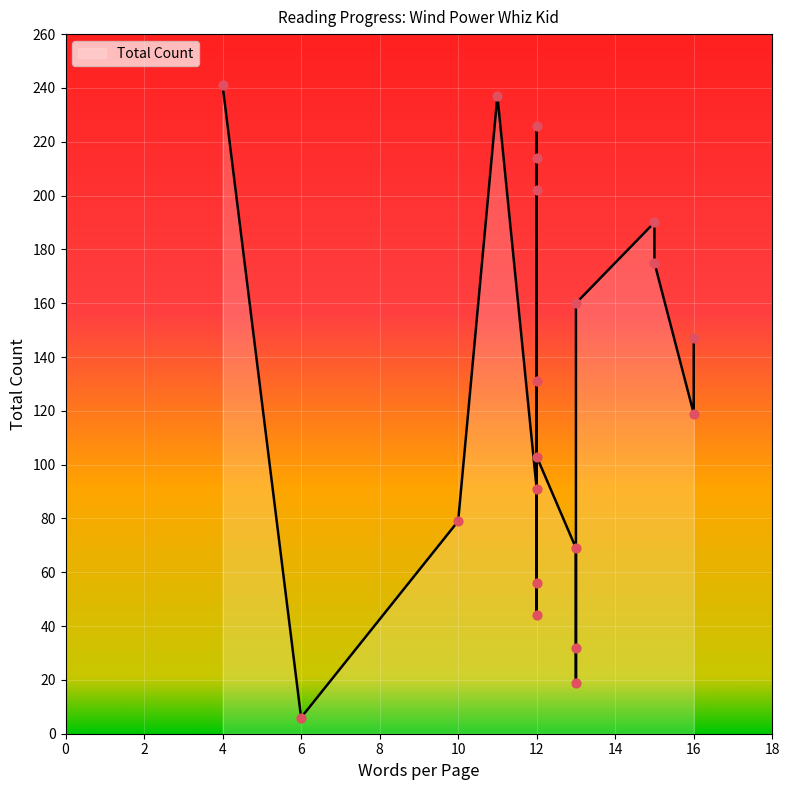

What is the change in value from 13 to 11?

+218